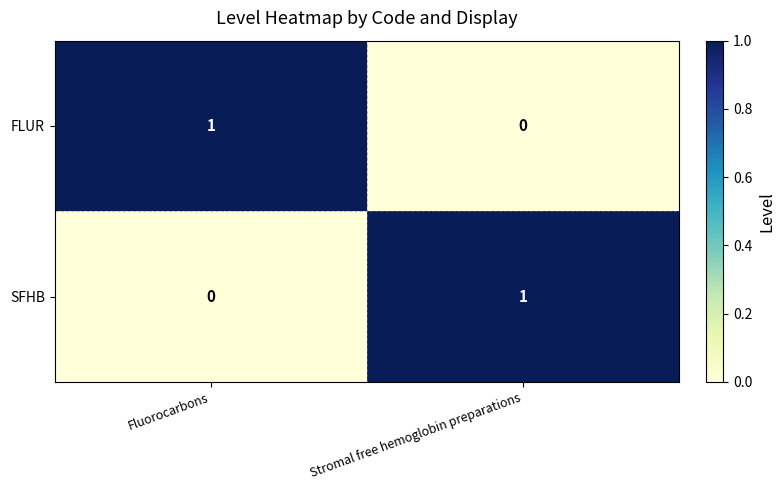

List the labels in order of SFHB value, largest first.

Stromal free hemoglobin preparations, Fluorocarbons